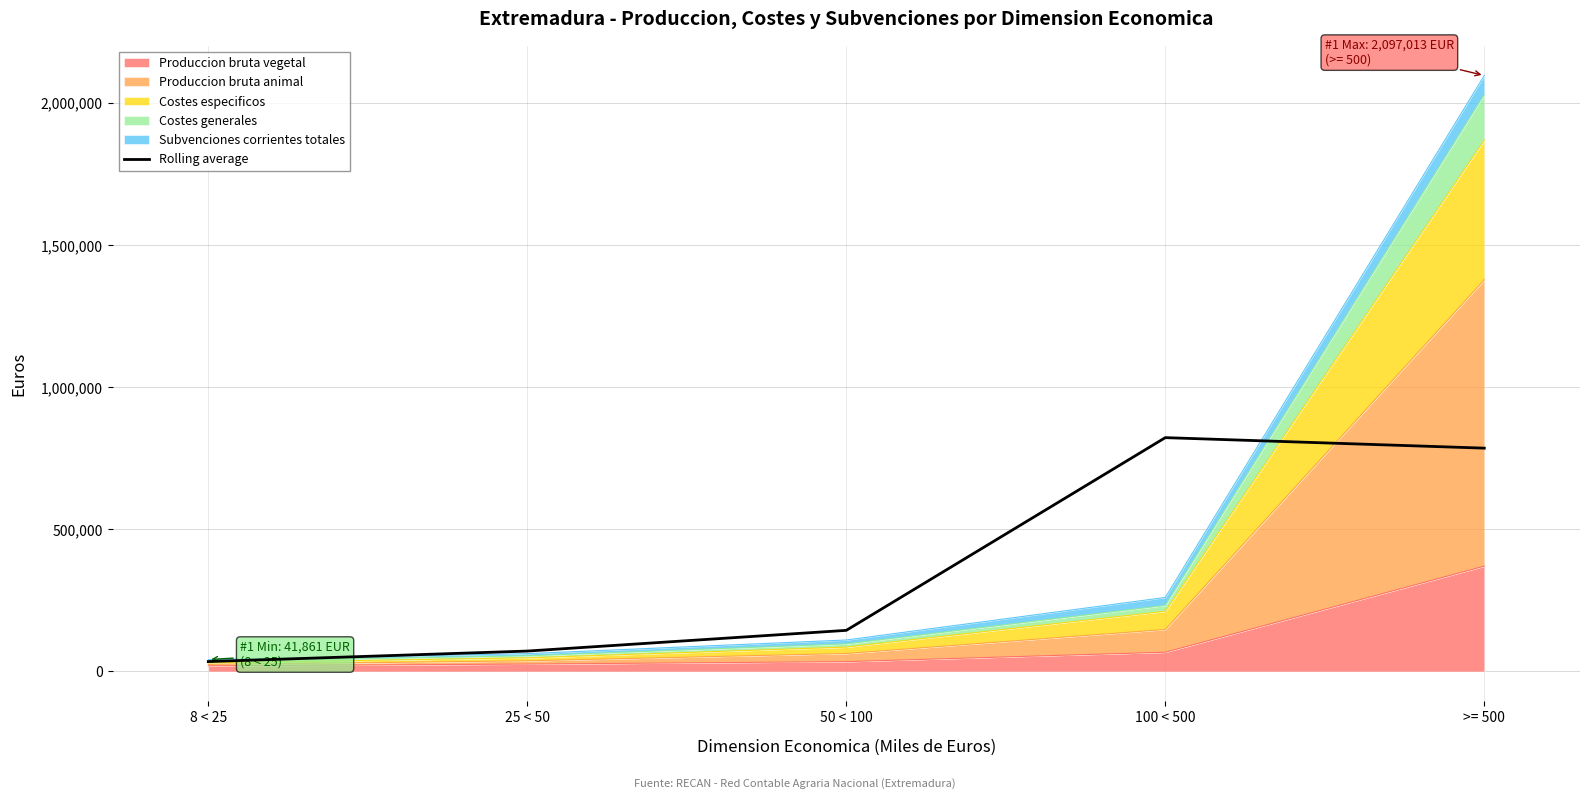

The chart shows a value of 71843.0 at 25 < 50. True or false?

True